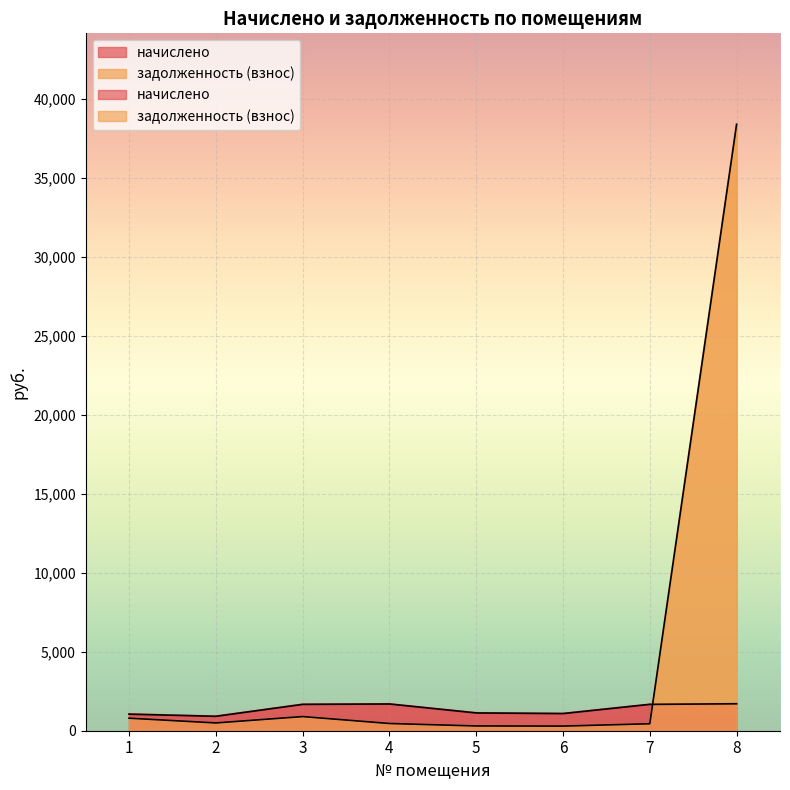

What is the average value of the начислено series?

1363.3